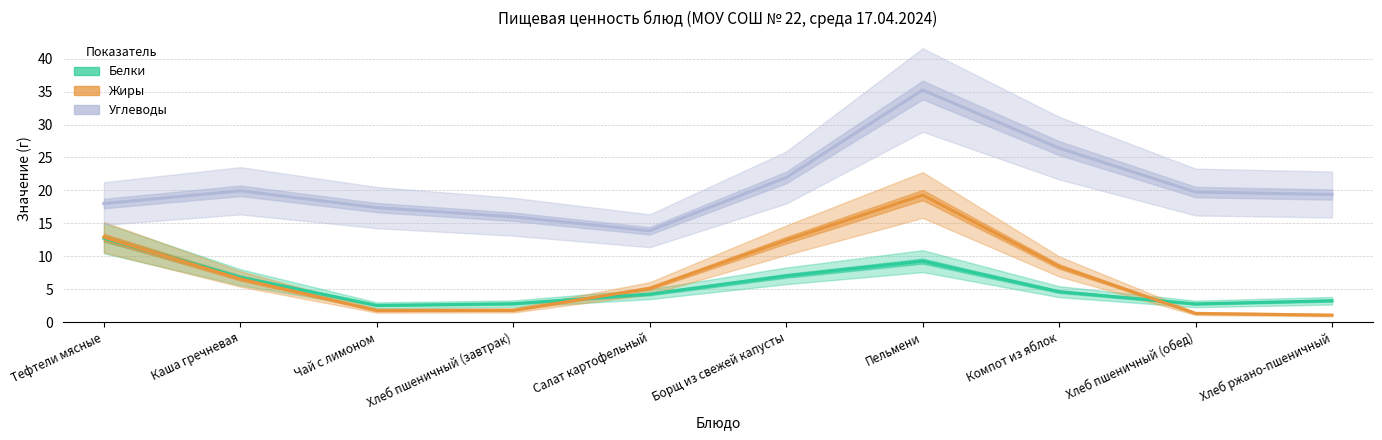

Between Хлеб пшеничный (завтрак) and Пельмени, which series saw the biggest shift?

Углеводы